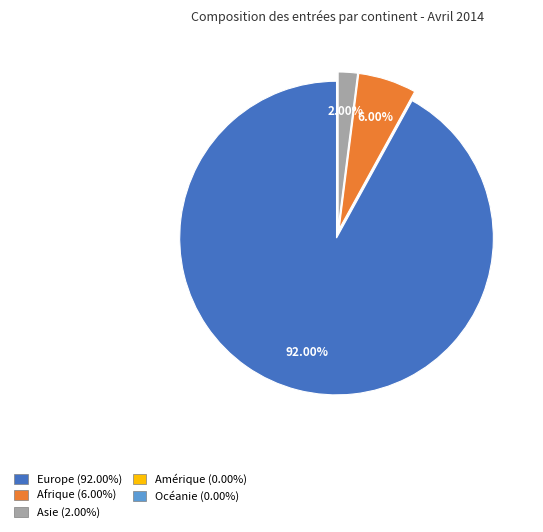

The Asie slice represents 2% of the pie. True or false?

True